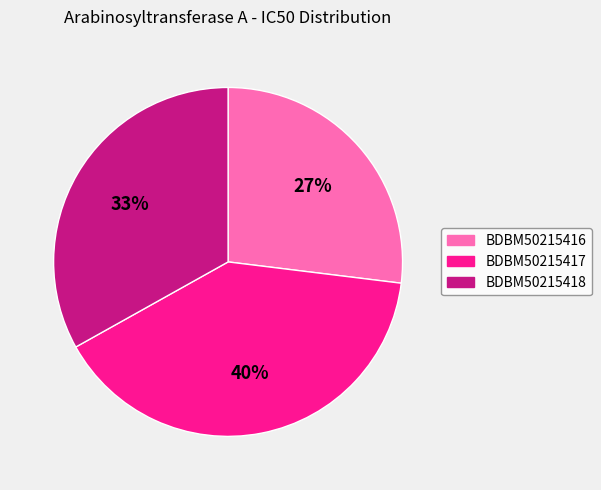

Is the sum of BDBM50215418 and BDBM50215417 greater than half?

Yes